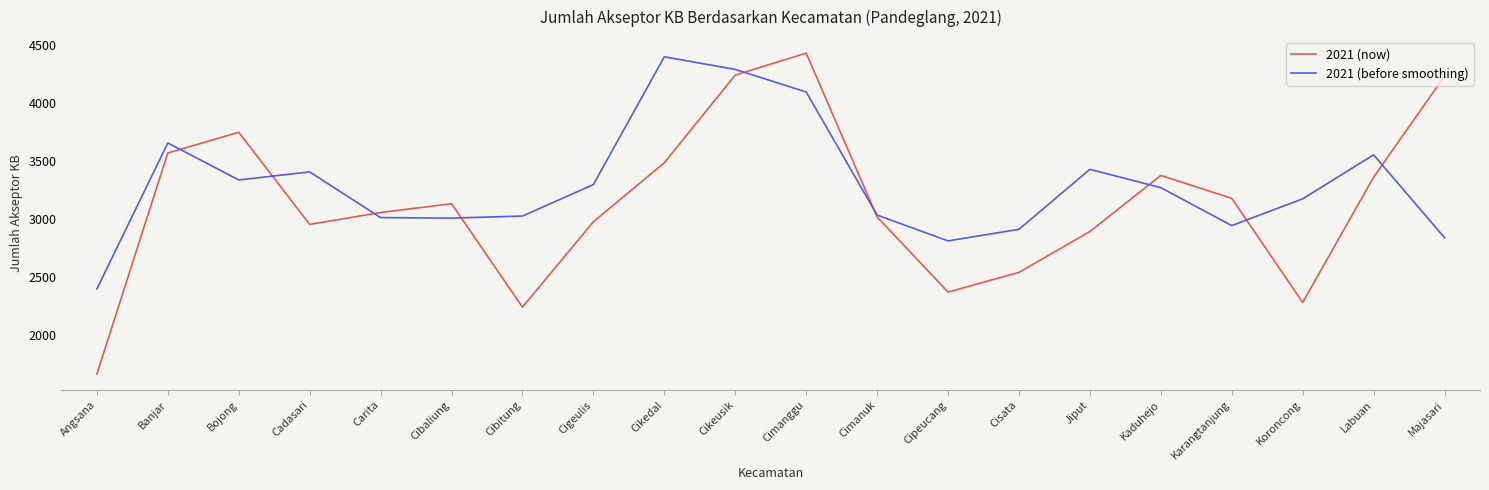

Which series has the largest total across all categories?

2021 (before smoothing)